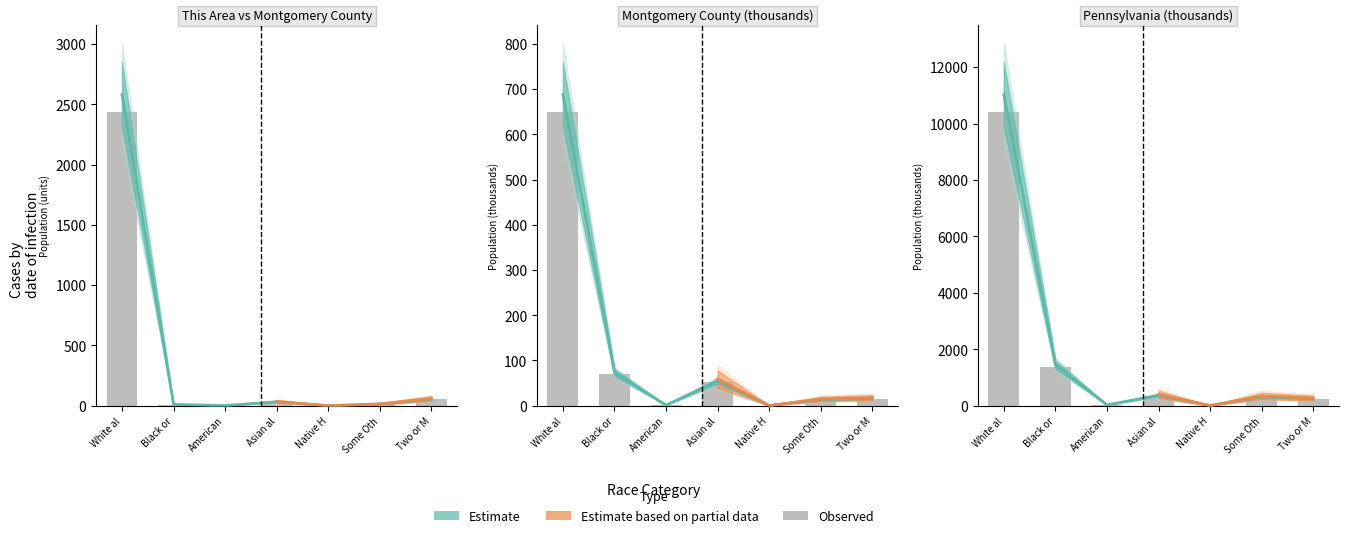

Reading left to right, transcribe all the data shown in this chart.

10406.3	1377.7	26.8	349.1	3.7	301.0	237.8